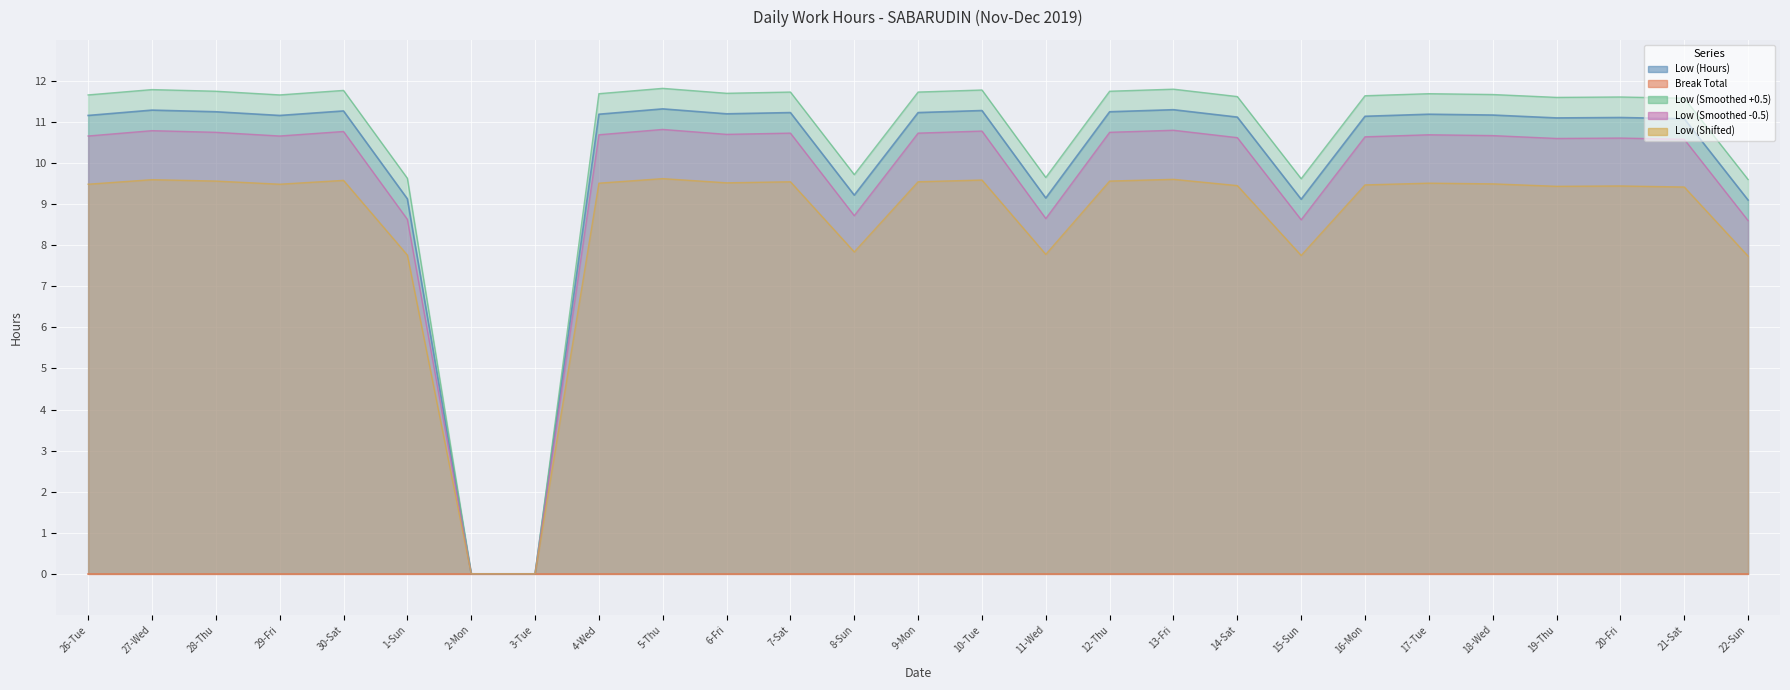

The chart shows a value of 11.2 at 12-Thu. True or false?

True